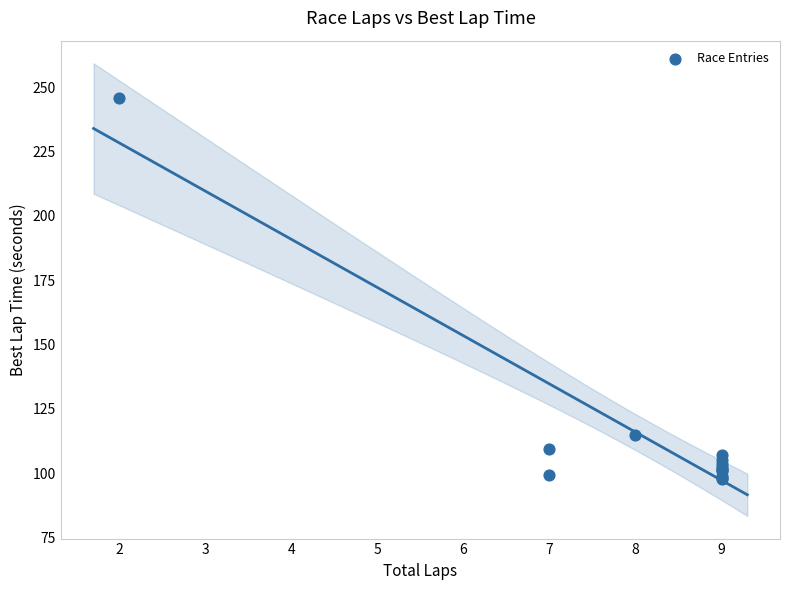

What Y value in the scatter plot is closest to 171?

114.8